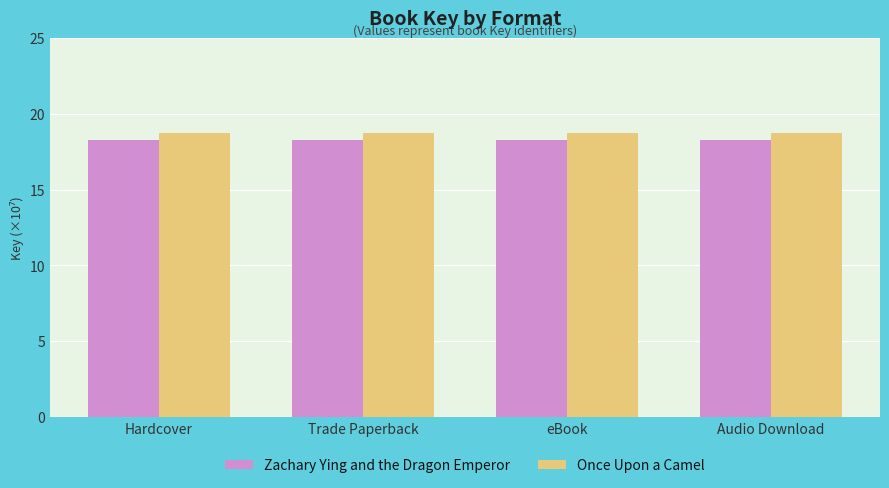

What is the smallest value displayed?

18.2